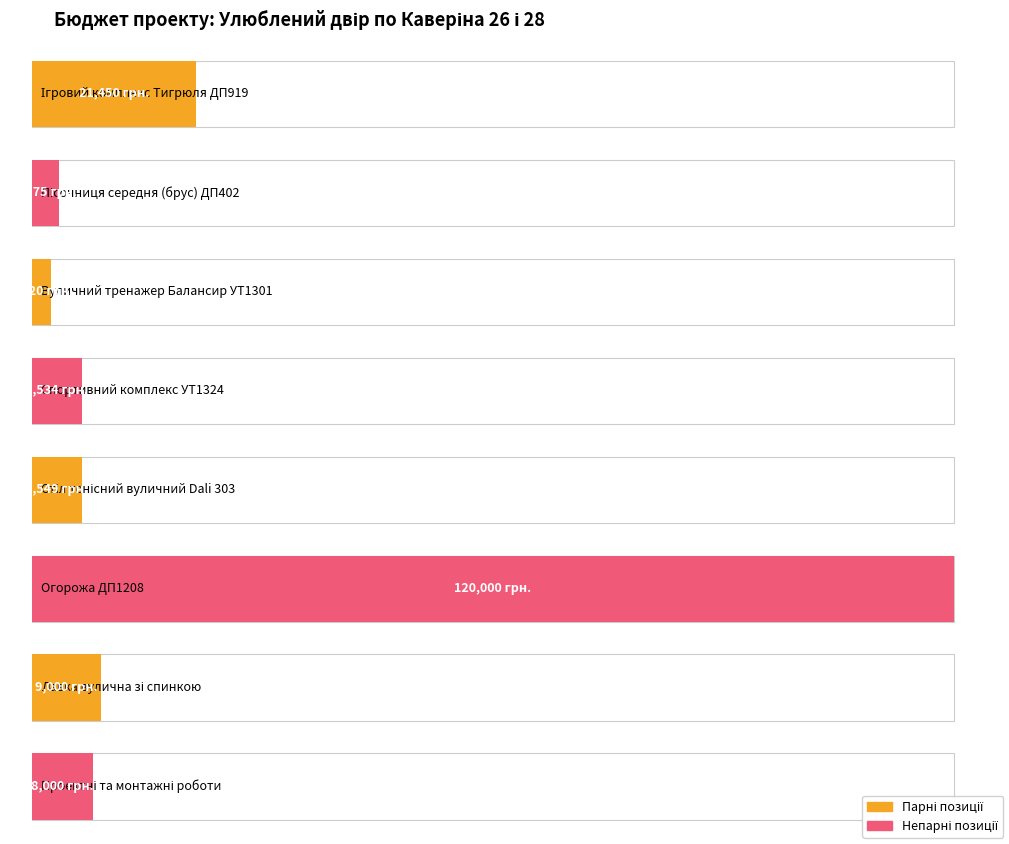

Does the chart contain stacked bars?

No